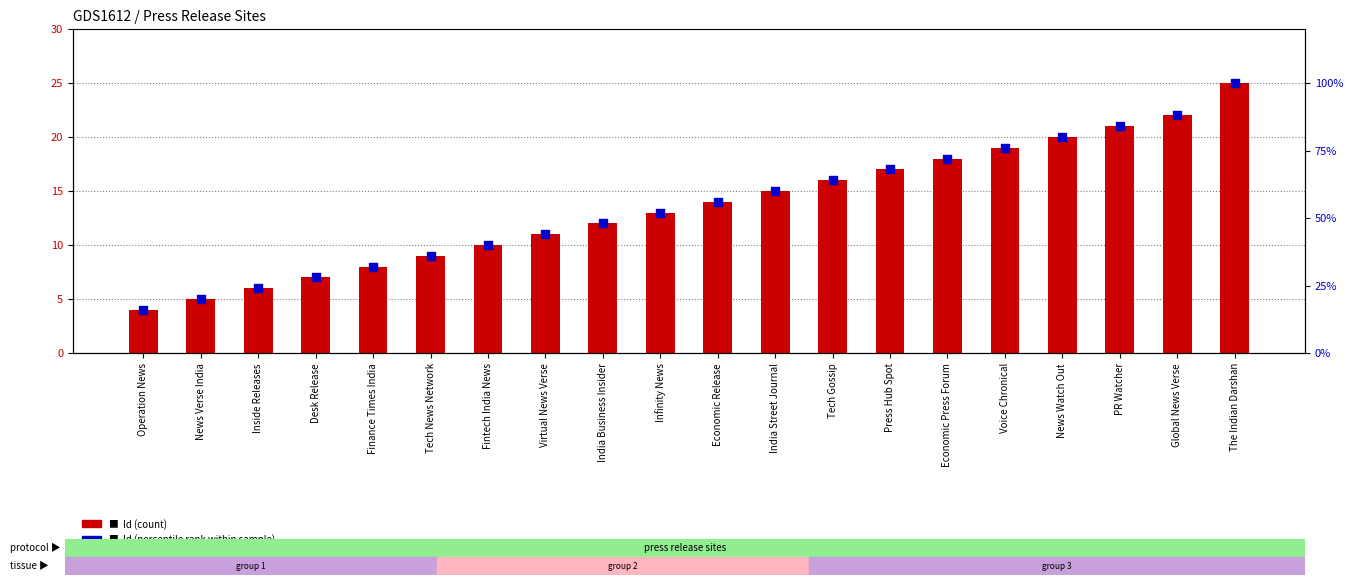

Which series contains the highest Y value?

Id (percentile rank)